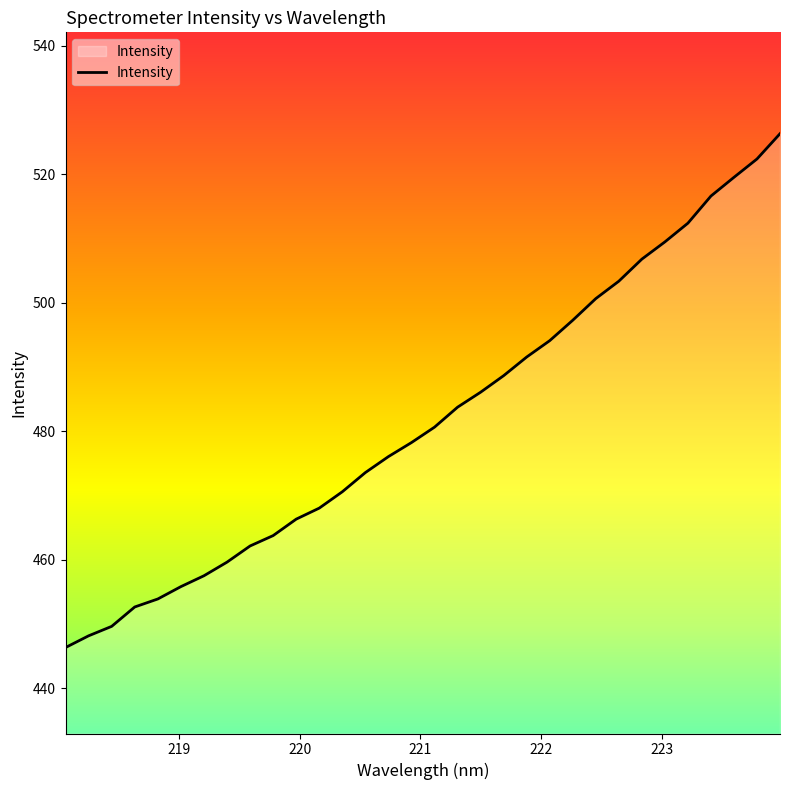

What is the minimum value shown in the chart?

446.3